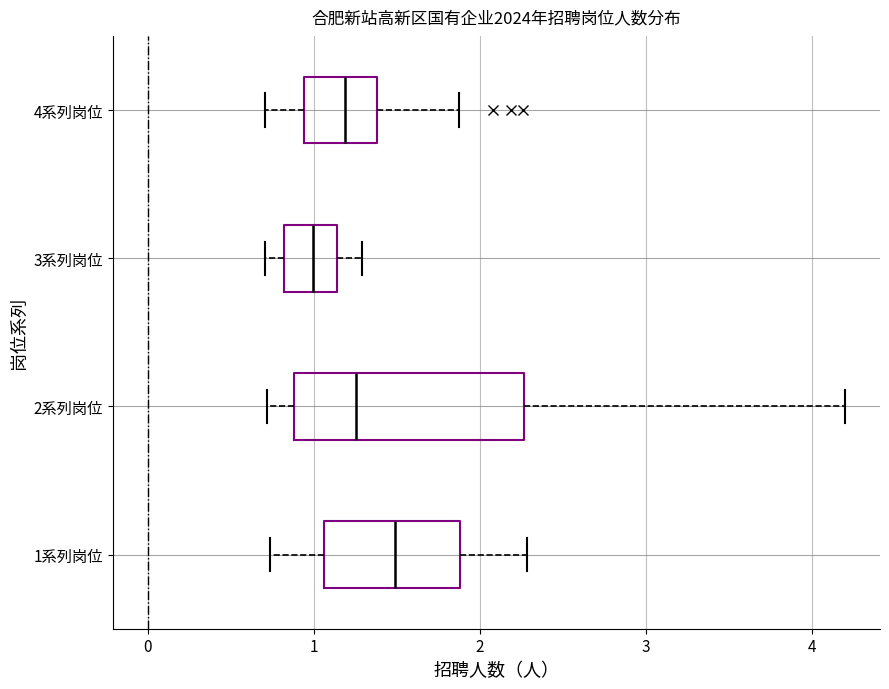

Which box is the widest, from its left edge to its right edge?

2系列岗位